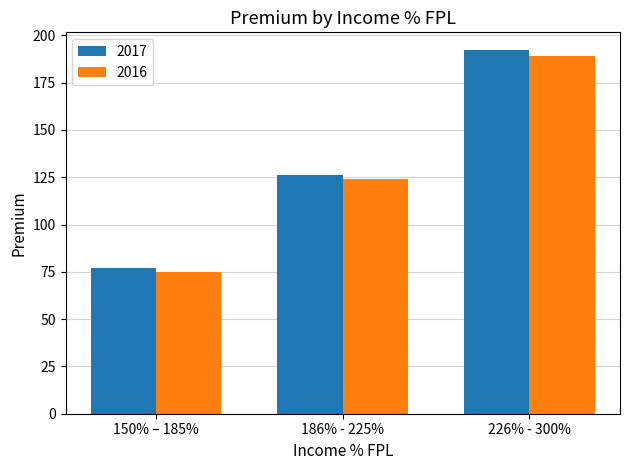

Reading right to left, extract all data points from this chart.

2017: 192	126	77
2016: 189	124	75